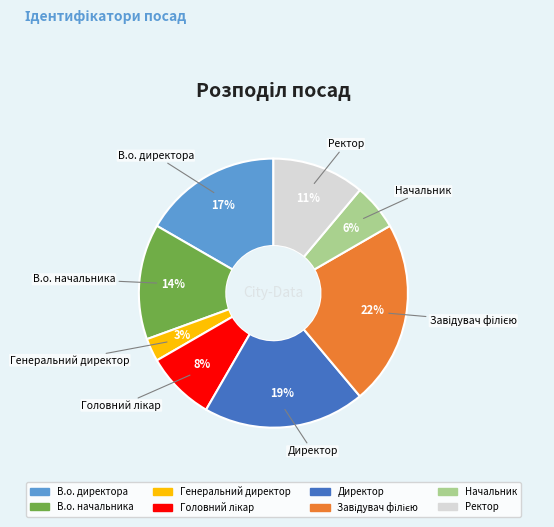

Is it true that Начальник is 6% of the pie?

True